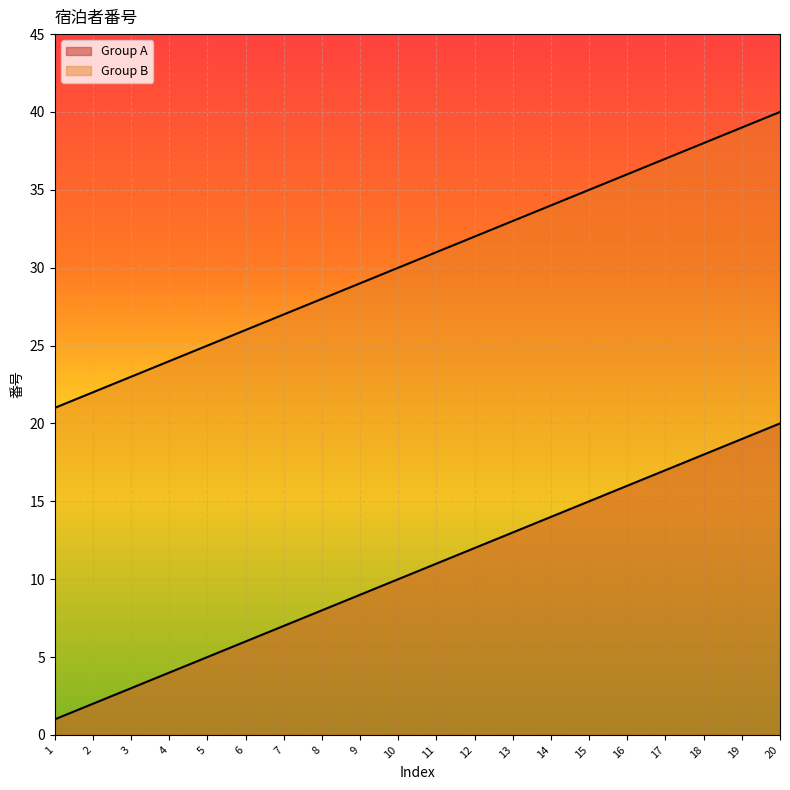

True or false: Group A and Group B cross at least once.

False